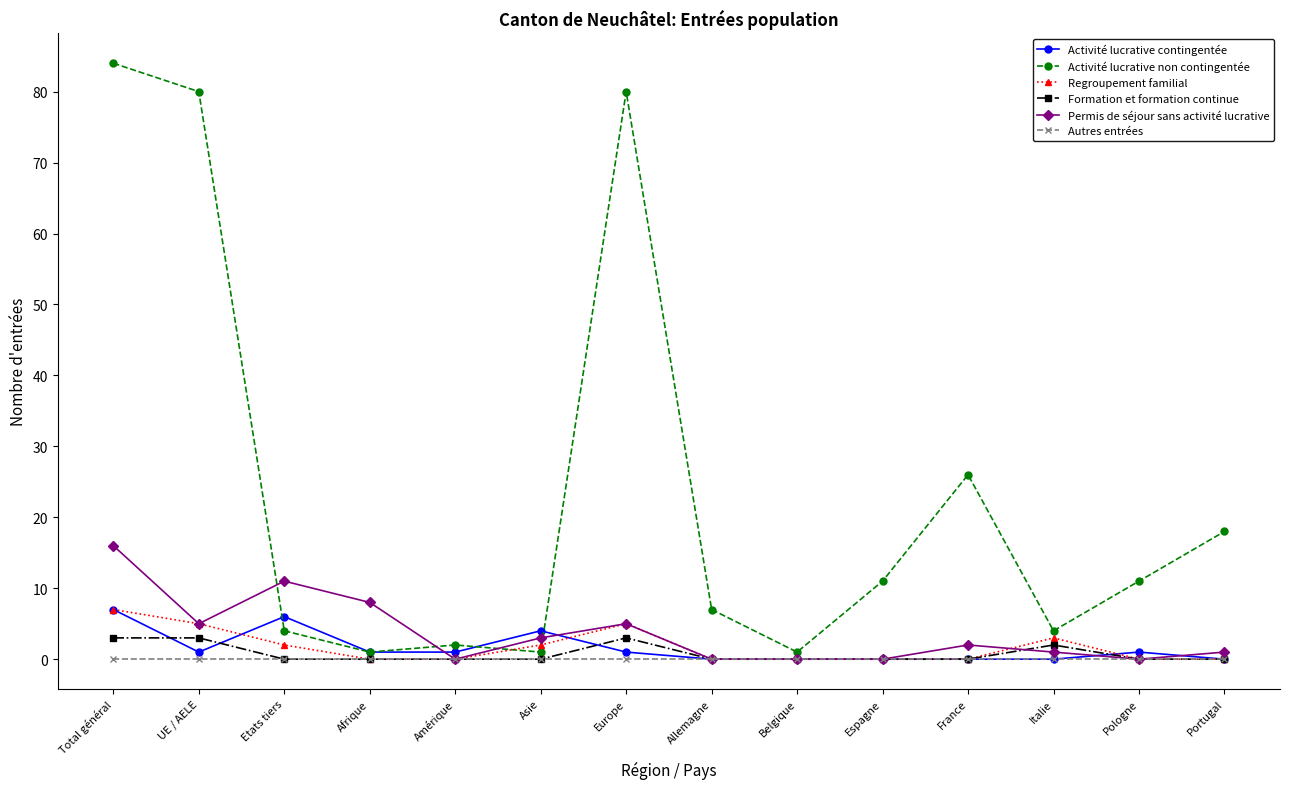

True or false: Regroupement familial has more than 0 interior local peaks.

True